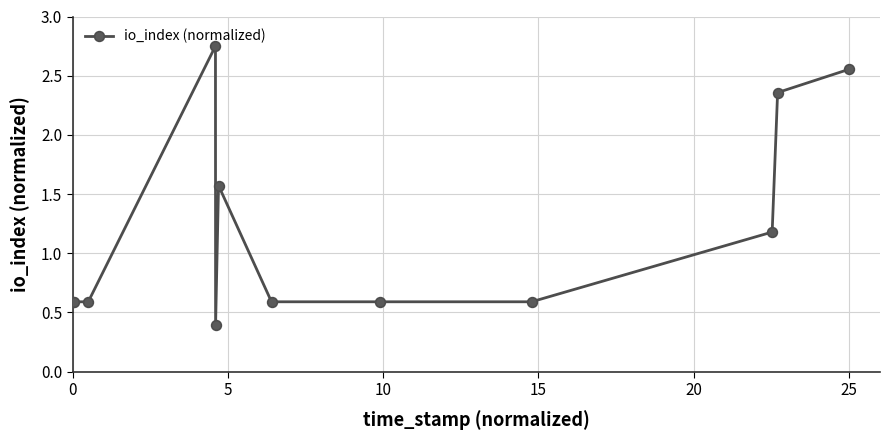

What is the value of the 9th point from the left?

0.6